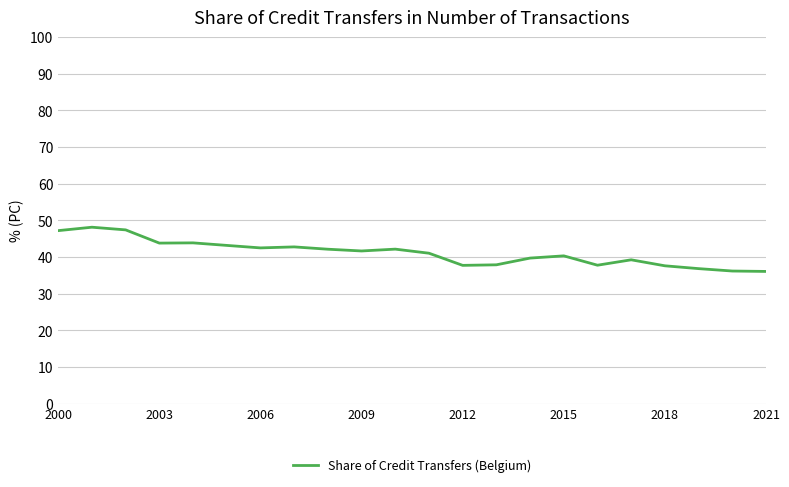

What is the difference between the maximum and minimum values?

12.1